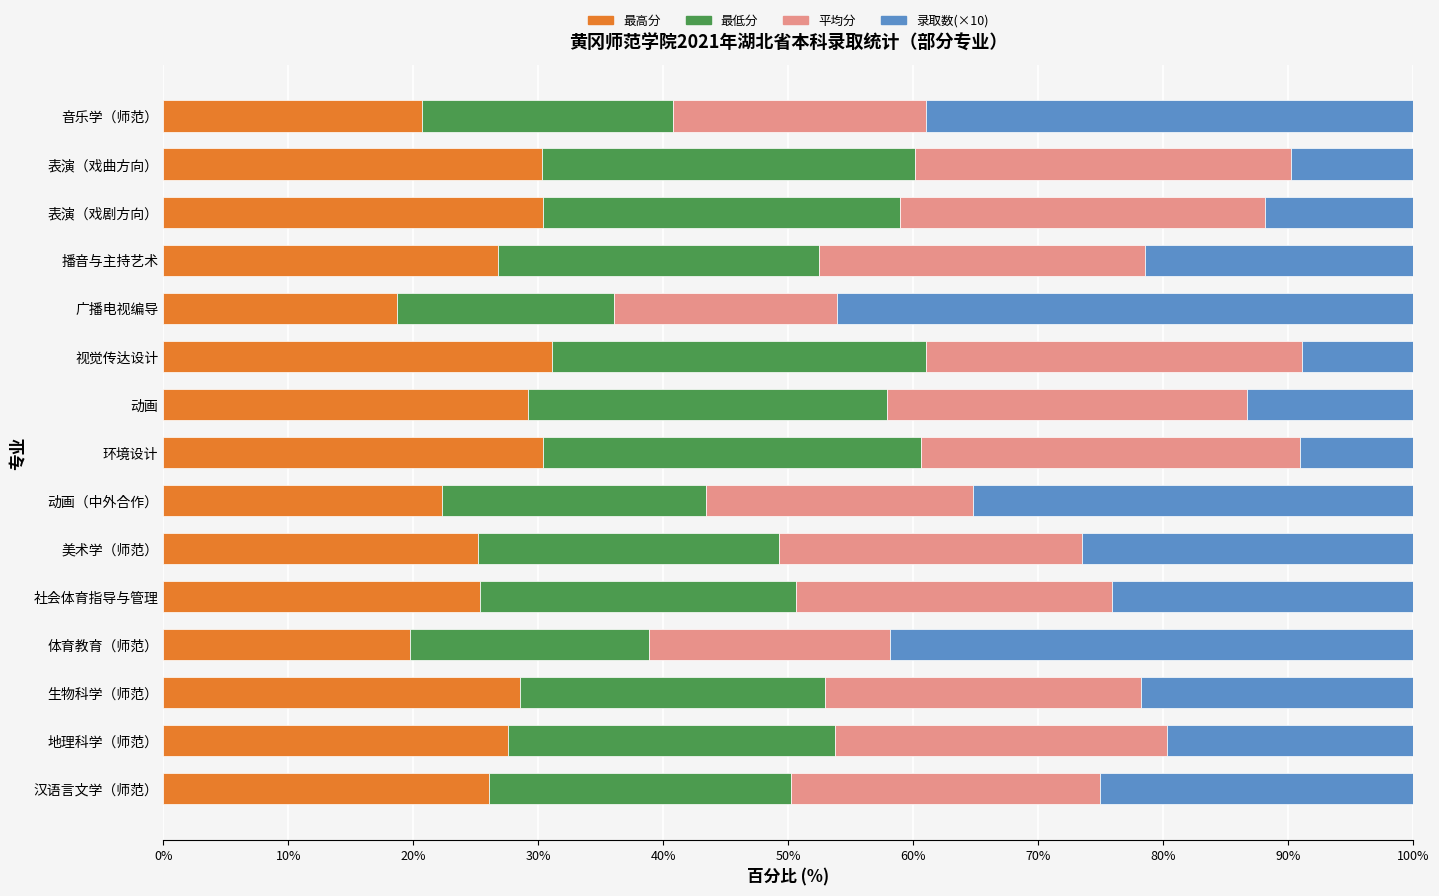

What value does the 最高分 series have at 表演（戏剧方向）?

30.4